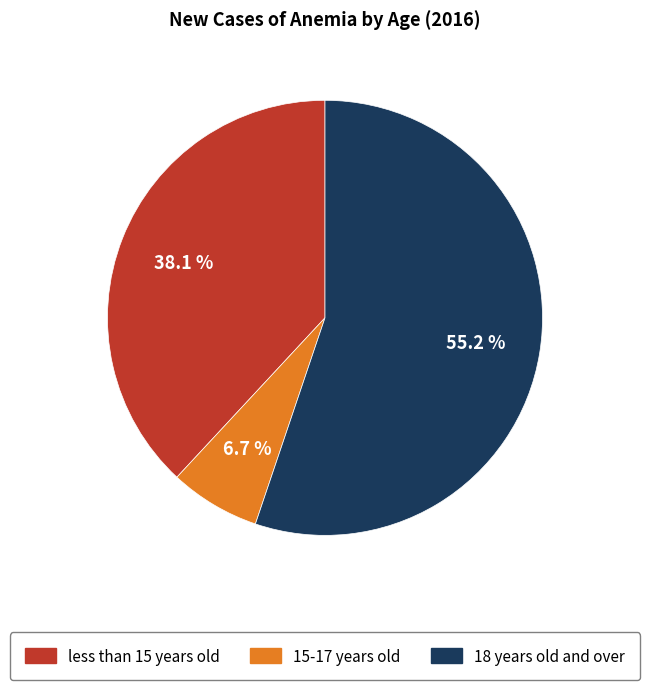

What percentage is the 15-17 years old slice, to the nearest percent?

7%